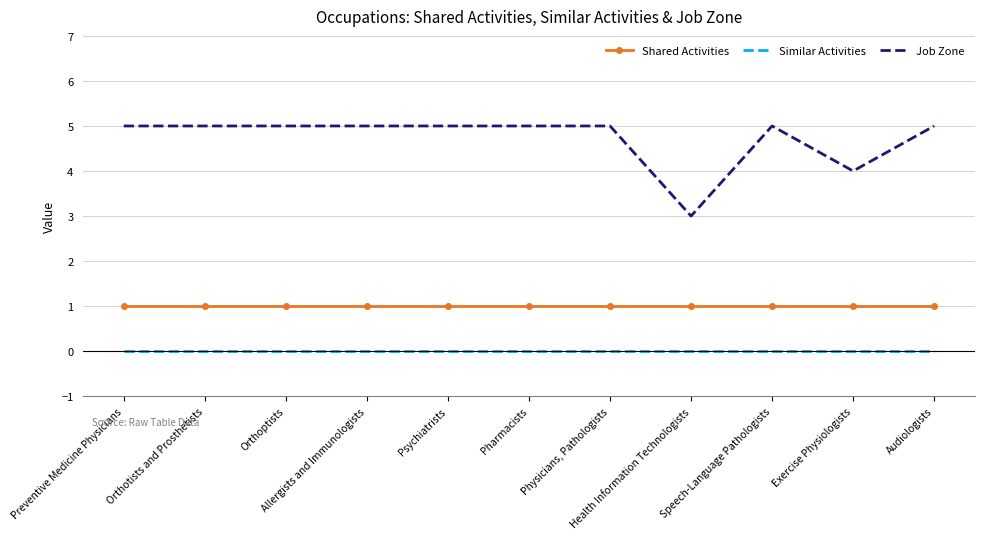

True or false: Shared Activities and Job Zone cross at least once.

False